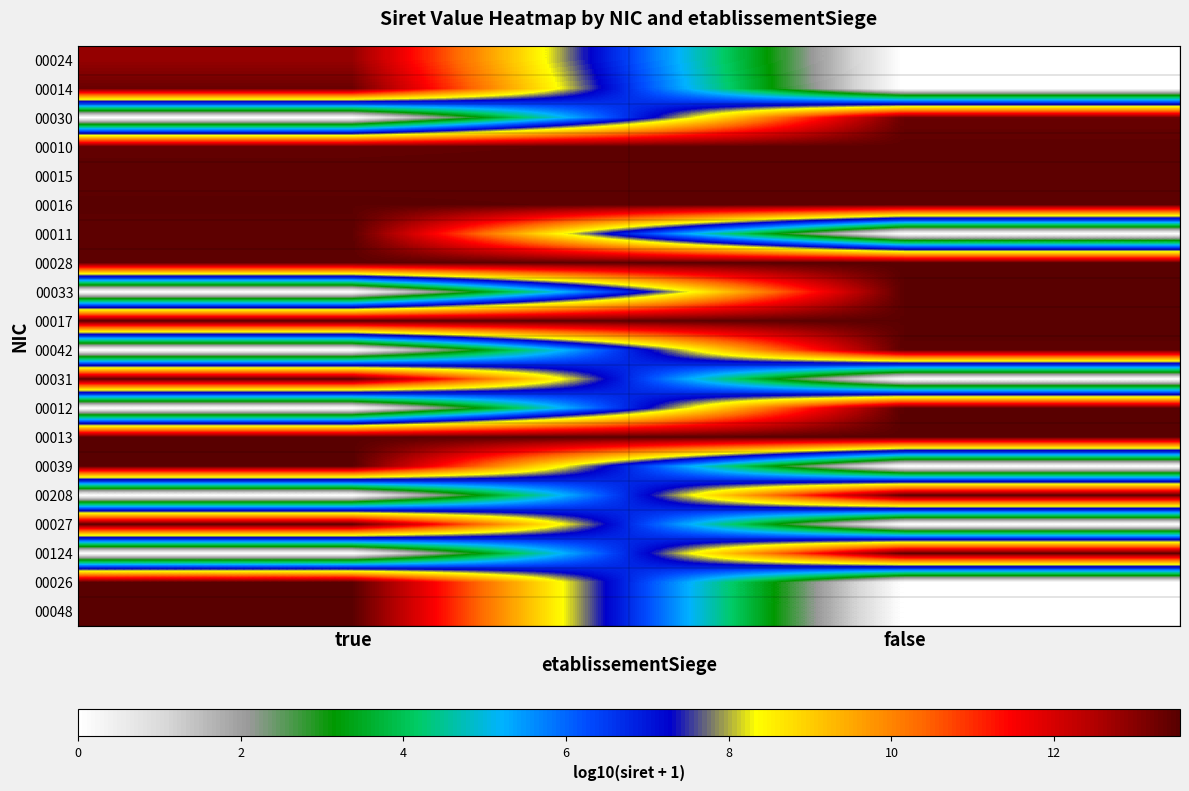

At which category is the sum across all series the highest?

true